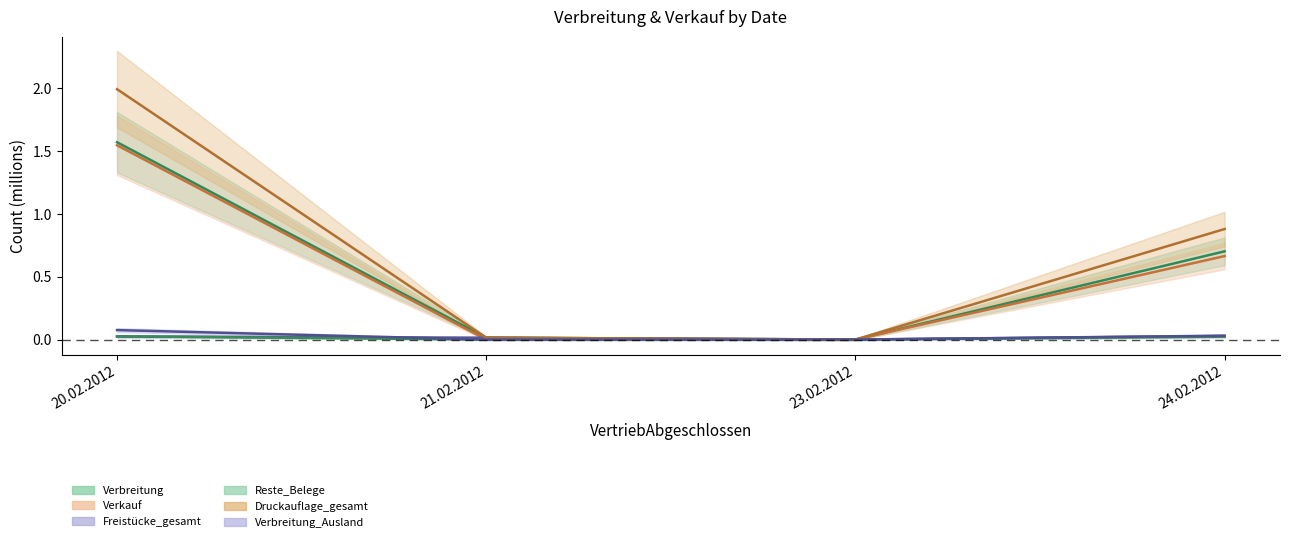

What is the sum of the Verbreitung values at 23.02.2012 and 24.02.2012?

0.7